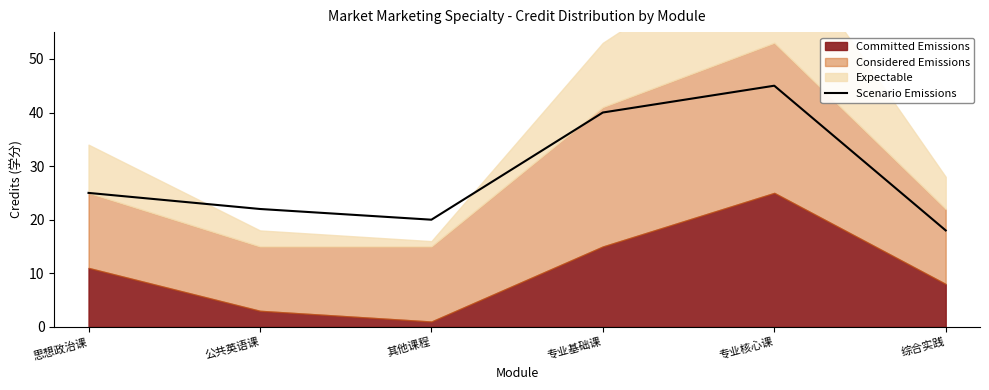

How many lines are shown in the chart?

1